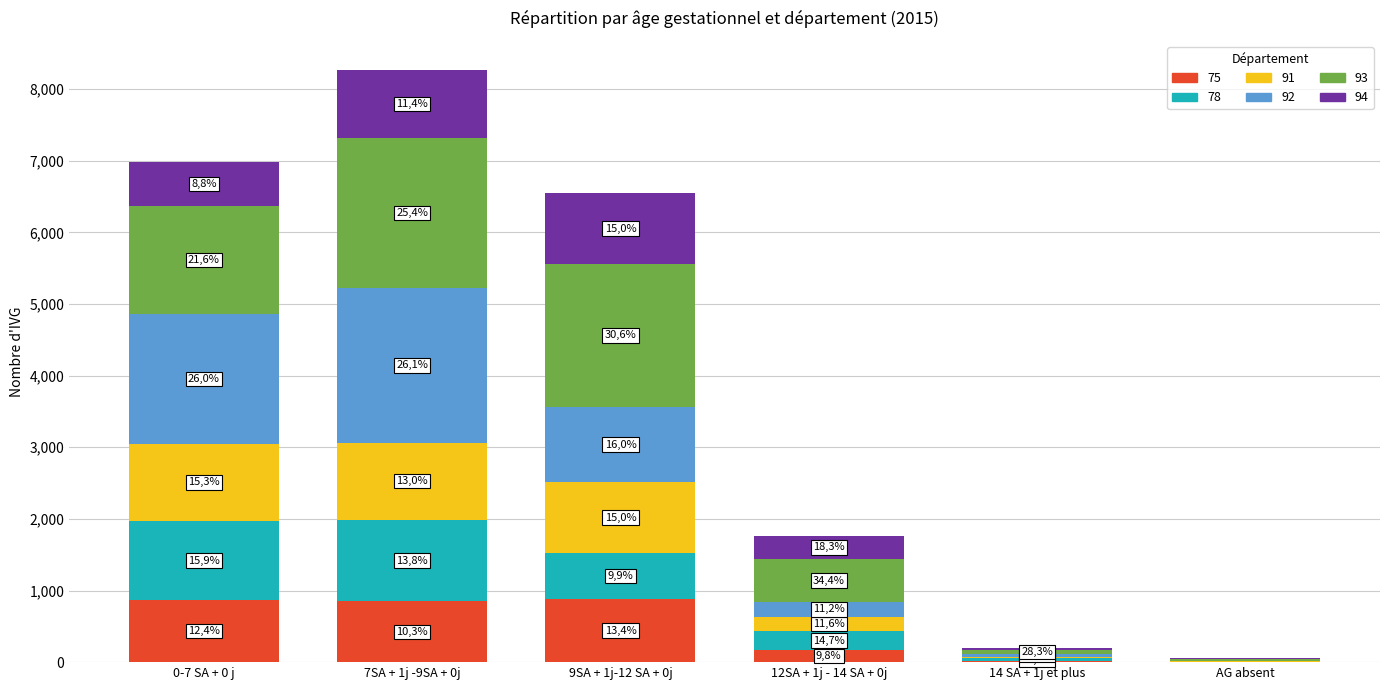

Are the bars horizontal?

No